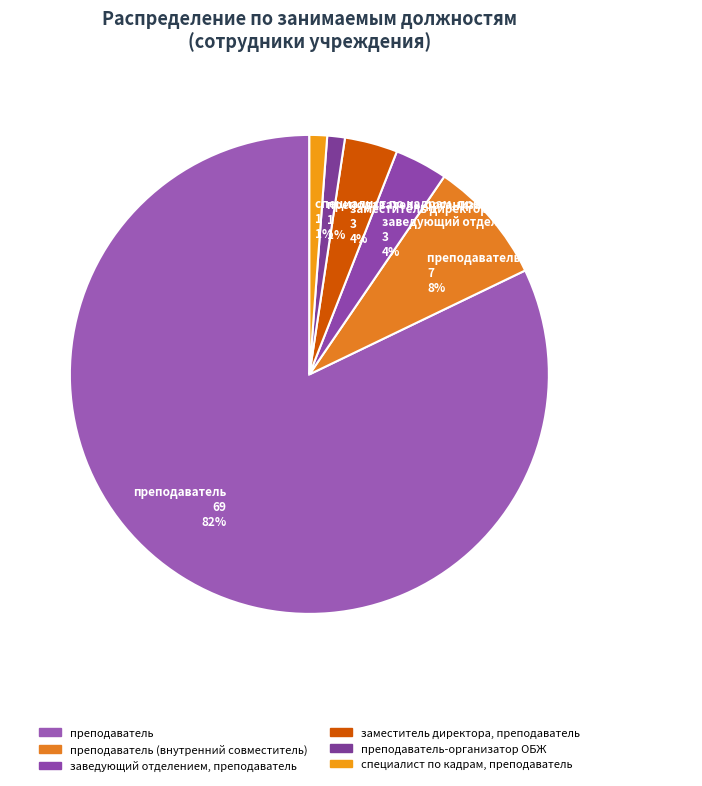

Approximately how many times larger is the value at специалист по кадрам, преподаватель 1 1% compared to преподаватель-организатор ОБЖ 1 1%?

1.0